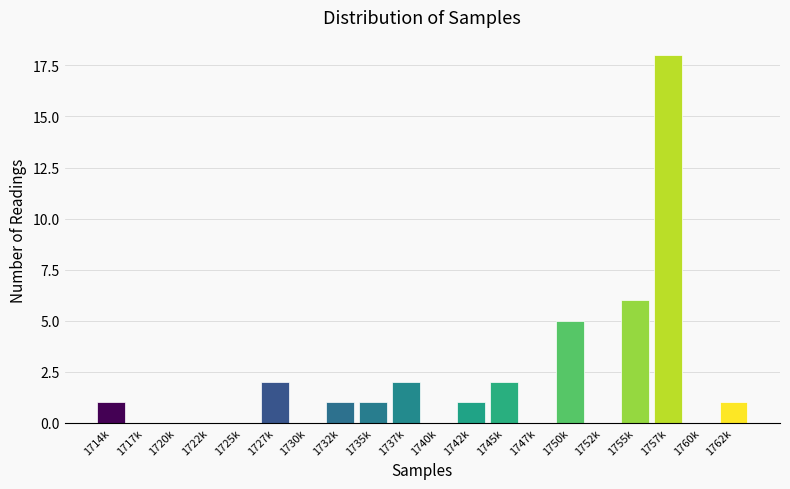

Reading left to right, list all the values displayed in this chart.

1714k=1	1717k=0	1720k=0	1722k=0	1725k=0	1727k=2	1730k=0	1732k=1	1735k=1	1737k=2	1740k=0	1742k=1	1745k=2	1747k=0	1750k=5	1752k=0	1755k=6	1757k=18	1760k=0	1762k=1